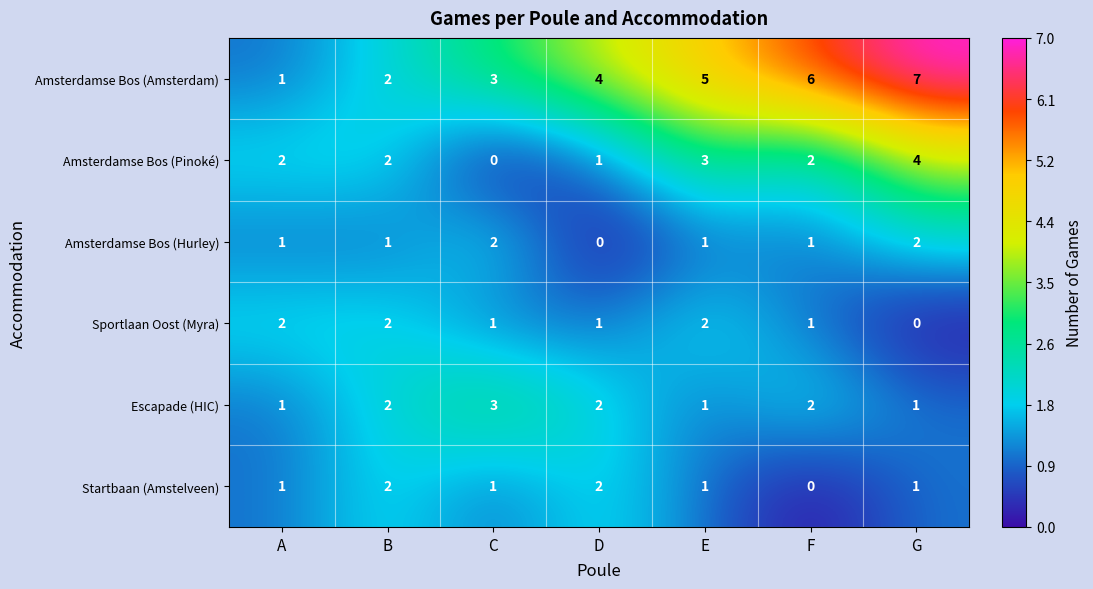

How many Startbaan (Amstelveen) values are between 1 and 2?

6